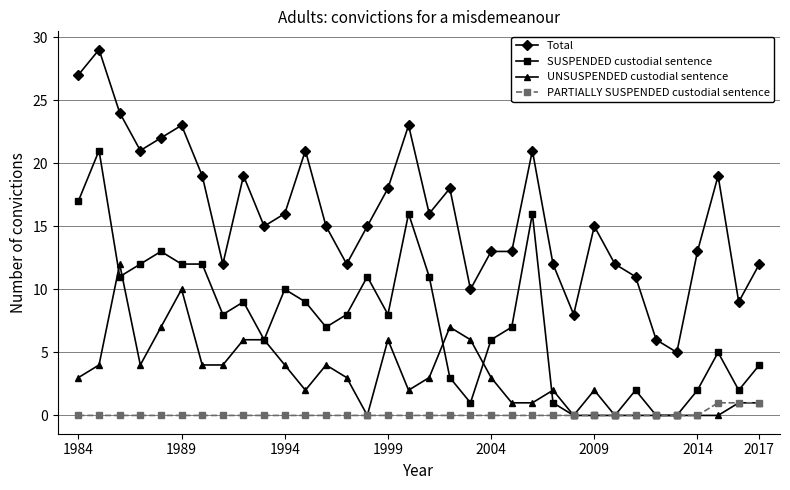

Which series has the largest total across all categories?

Total